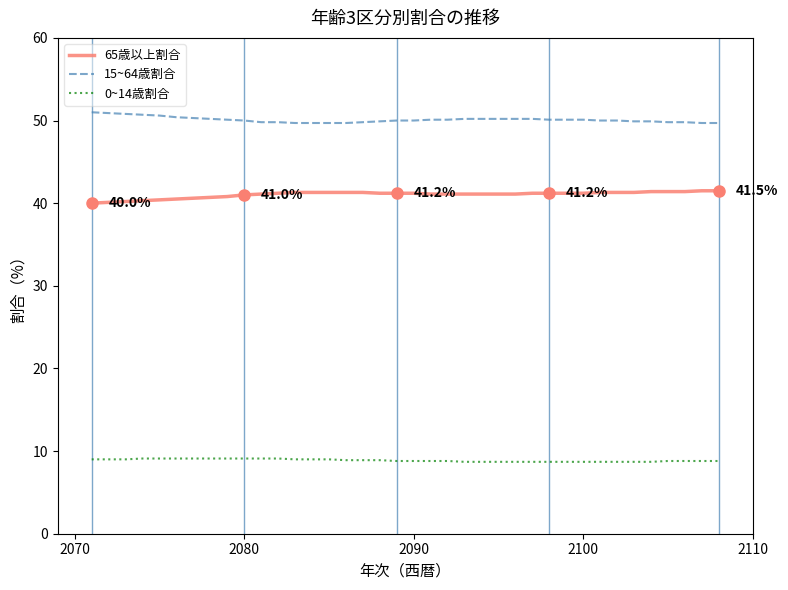

Does the chart have visible grid lines?

No